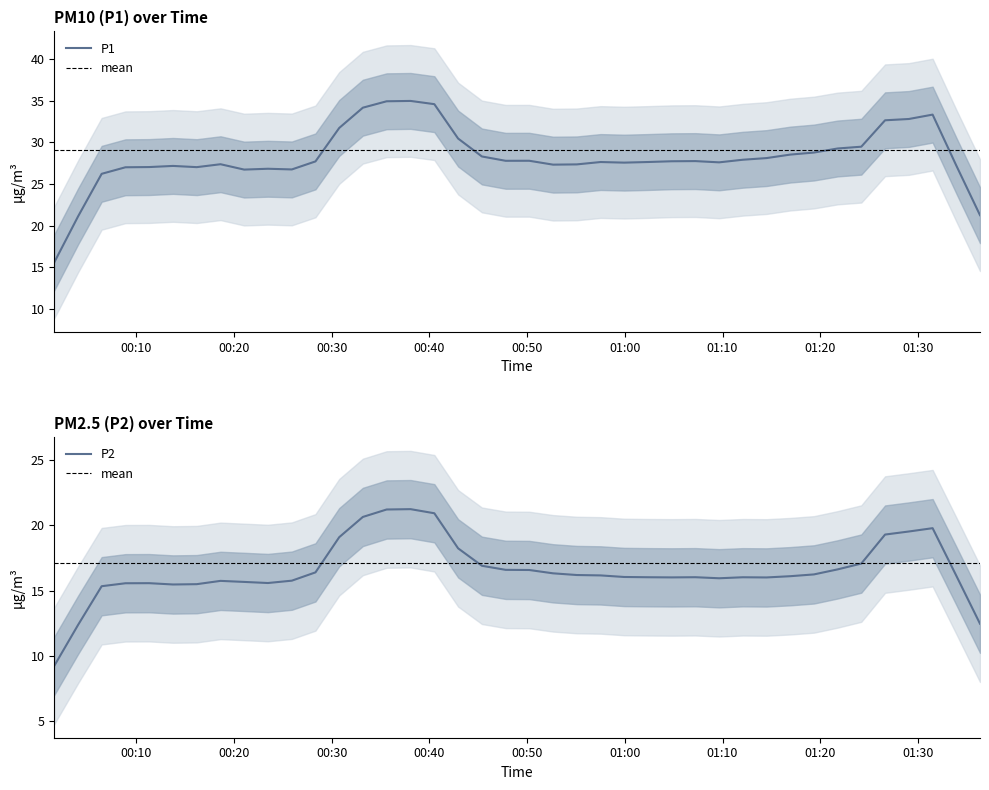

What is the highest value of the P2 series?

21.2